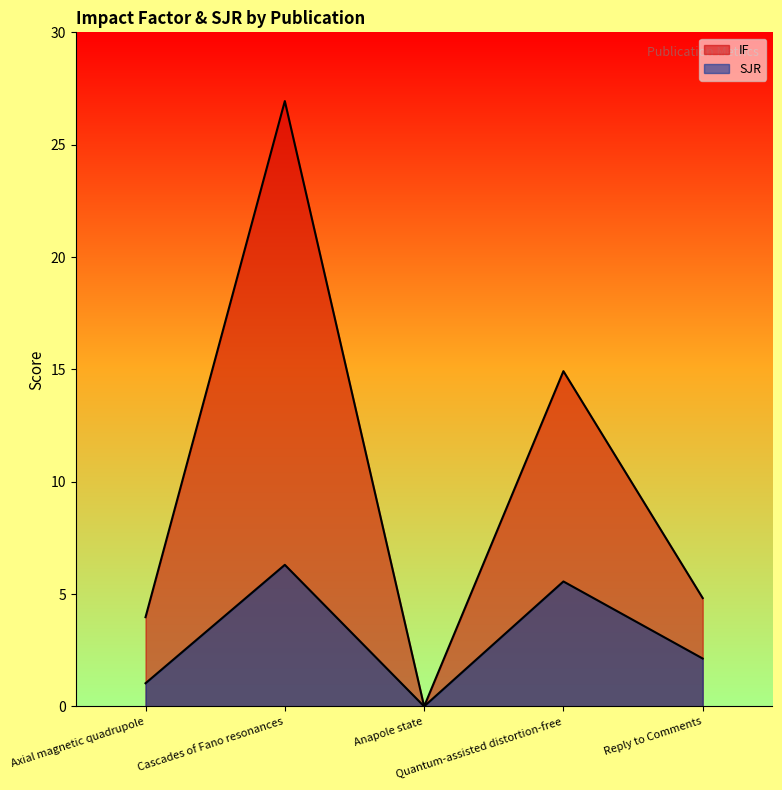

Which series has the widest spread of values?

IF